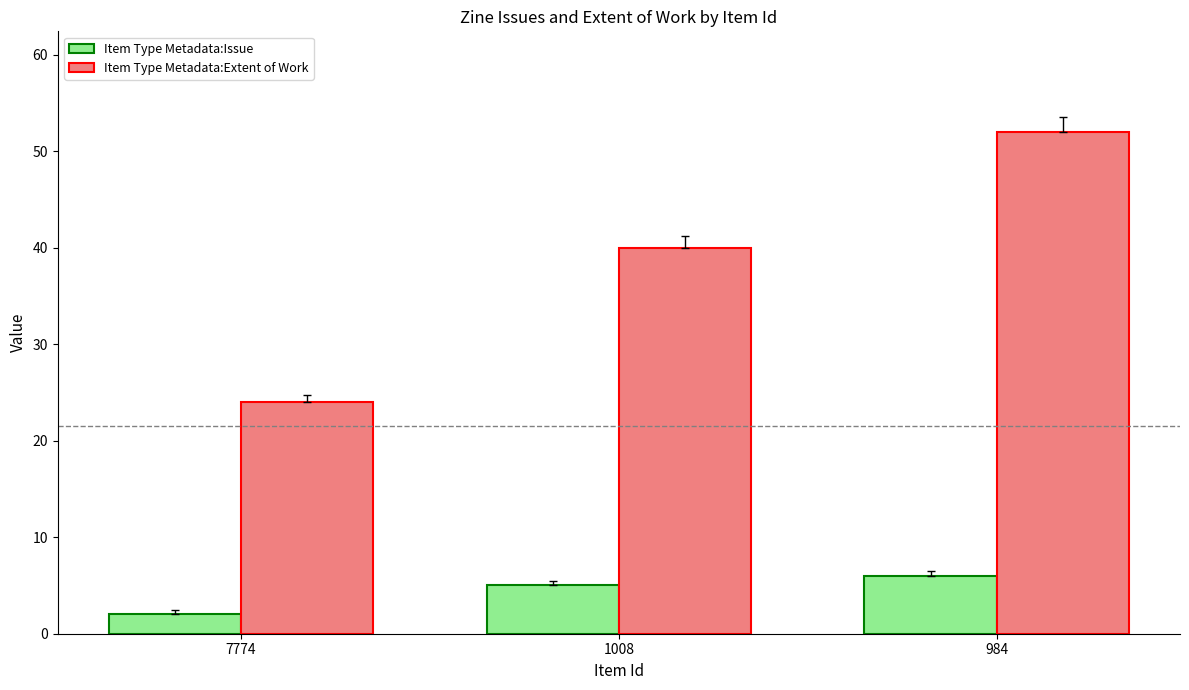

How many data points in Item Type Metadata:Issue are less than 5?

1